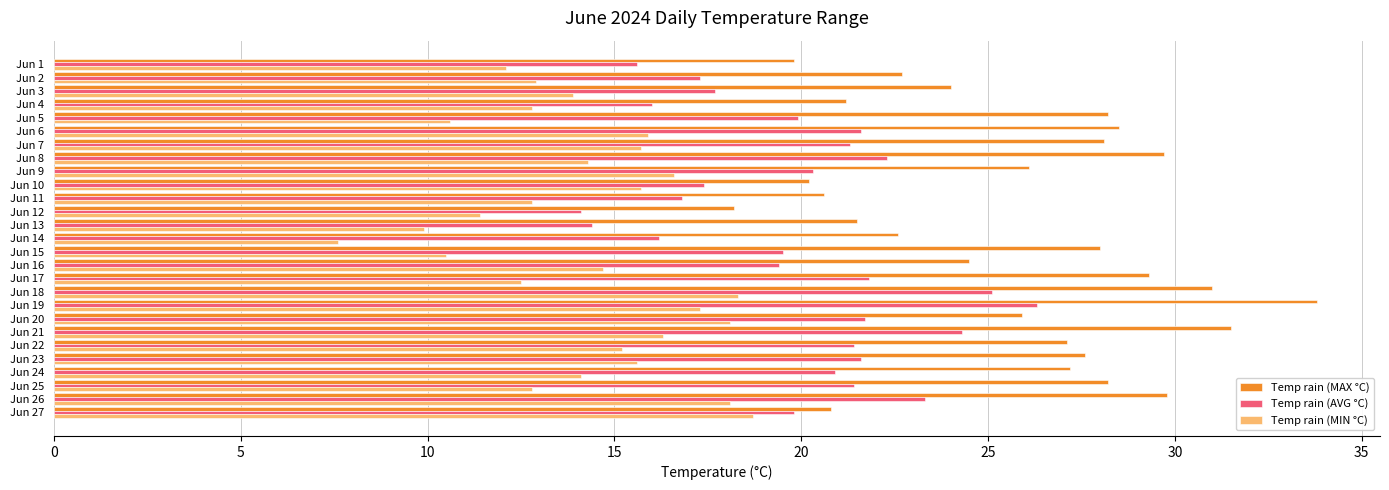

Is it true that Temp rain (MIN °C) equals 6.7 at Jun 19?

False